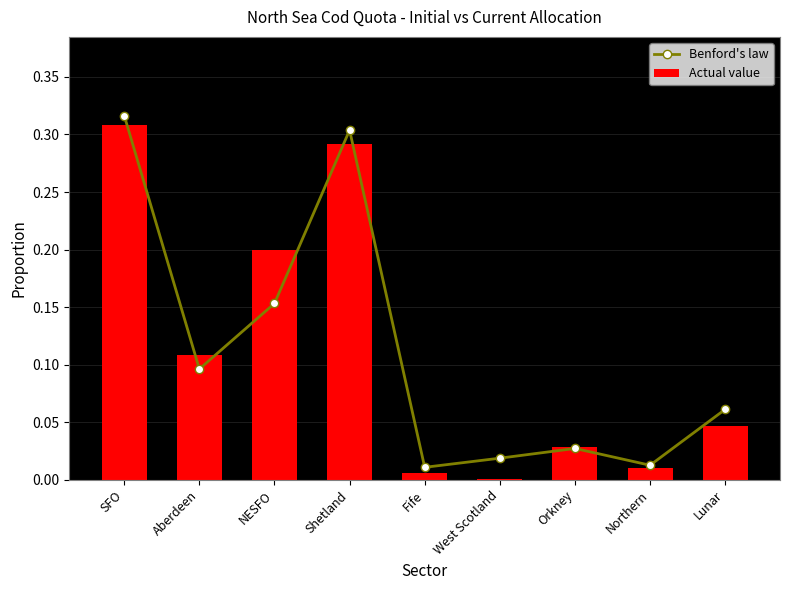

How many groups of bars are there?

9